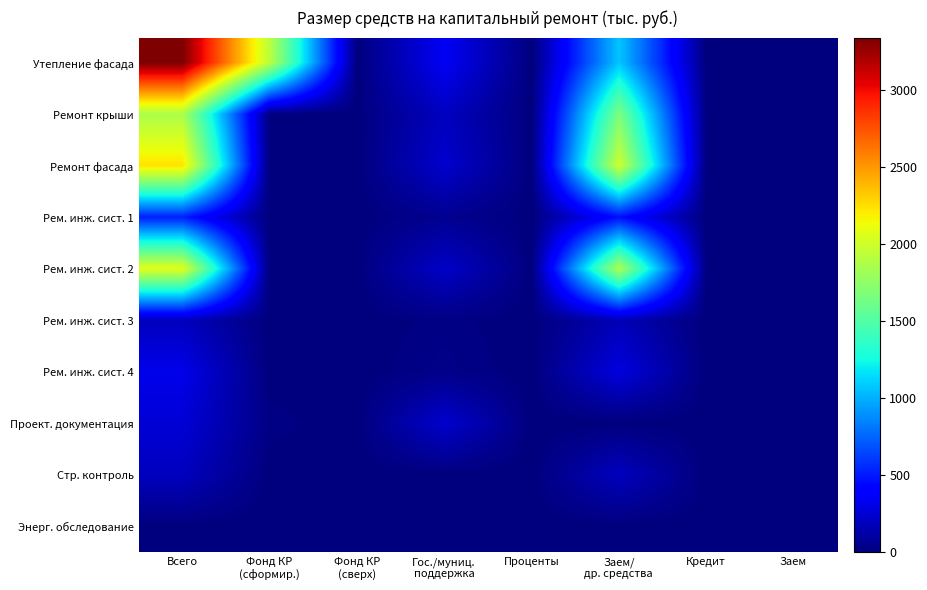

Rank the series at Гос./муниц. поддержка from highest to lowest value.

Утепление фасада, Проект. документация, Ремонт фасада, Рем. инж. сист. 2, Ремонт крыши, Рем. инж. сист. 1, Рем. инж. сист. 4, Рем. инж. сист. 3, Стр. контроль, Энерг. обследование